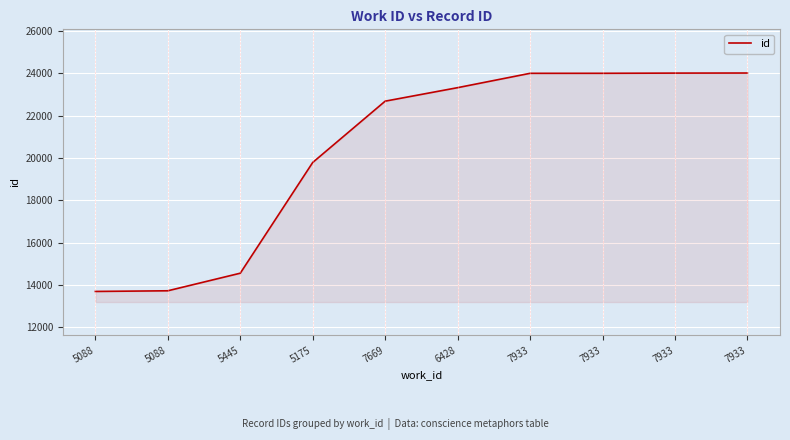

Which label corresponds to the largest value in the chart?

7933